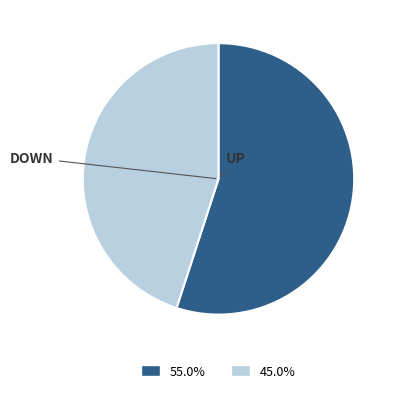

Does any single category account for the majority?

Yes